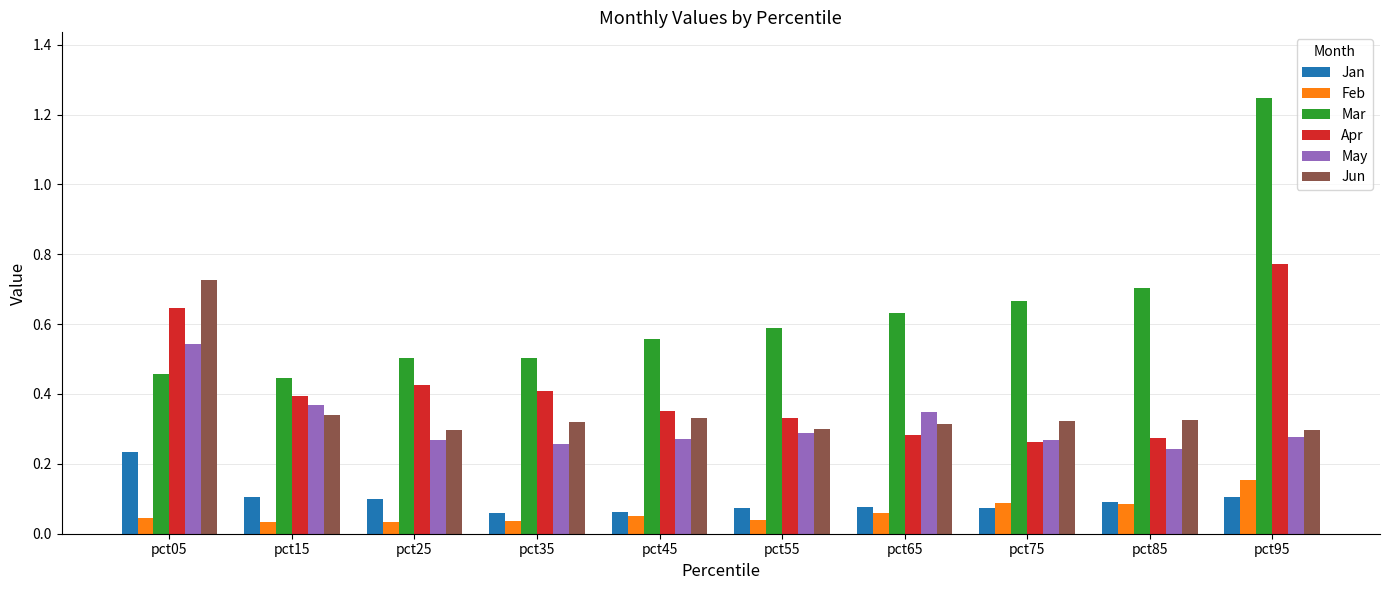

Which series has the largest range (max minus min)?

Mar